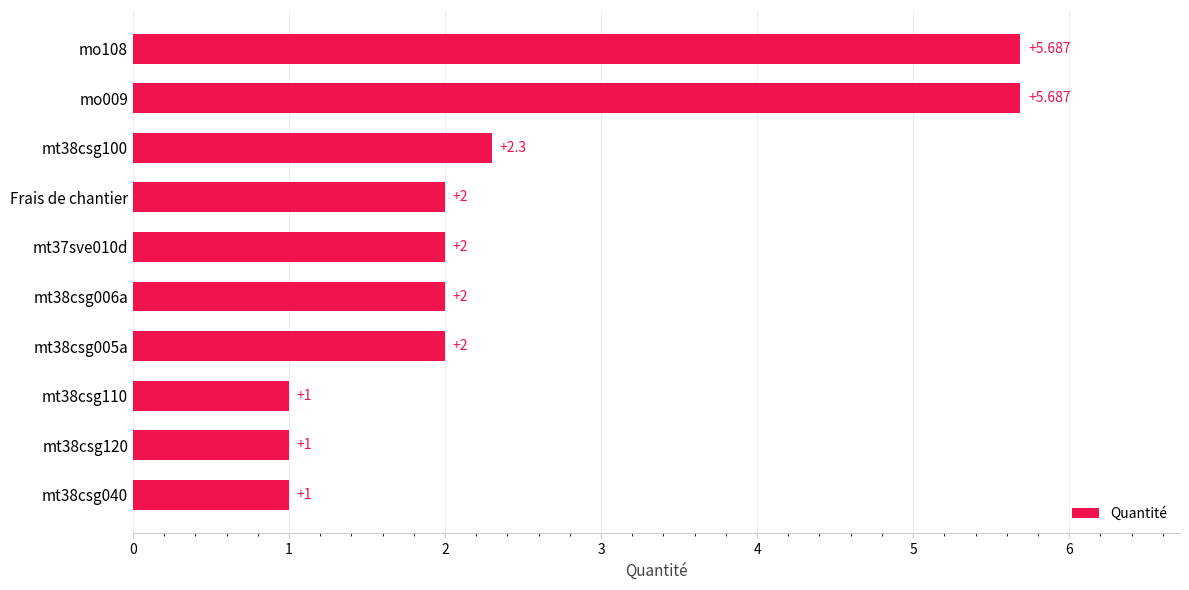

How many distinct data groups are displayed?

1